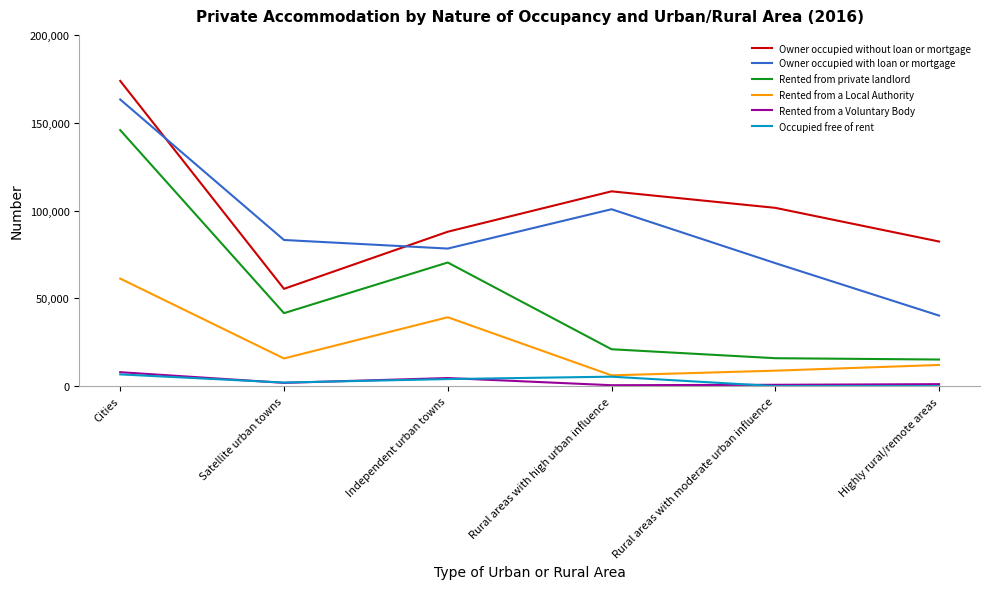

Is it true that Rented from private landlord equals 68394 at Satellite urban towns?

False